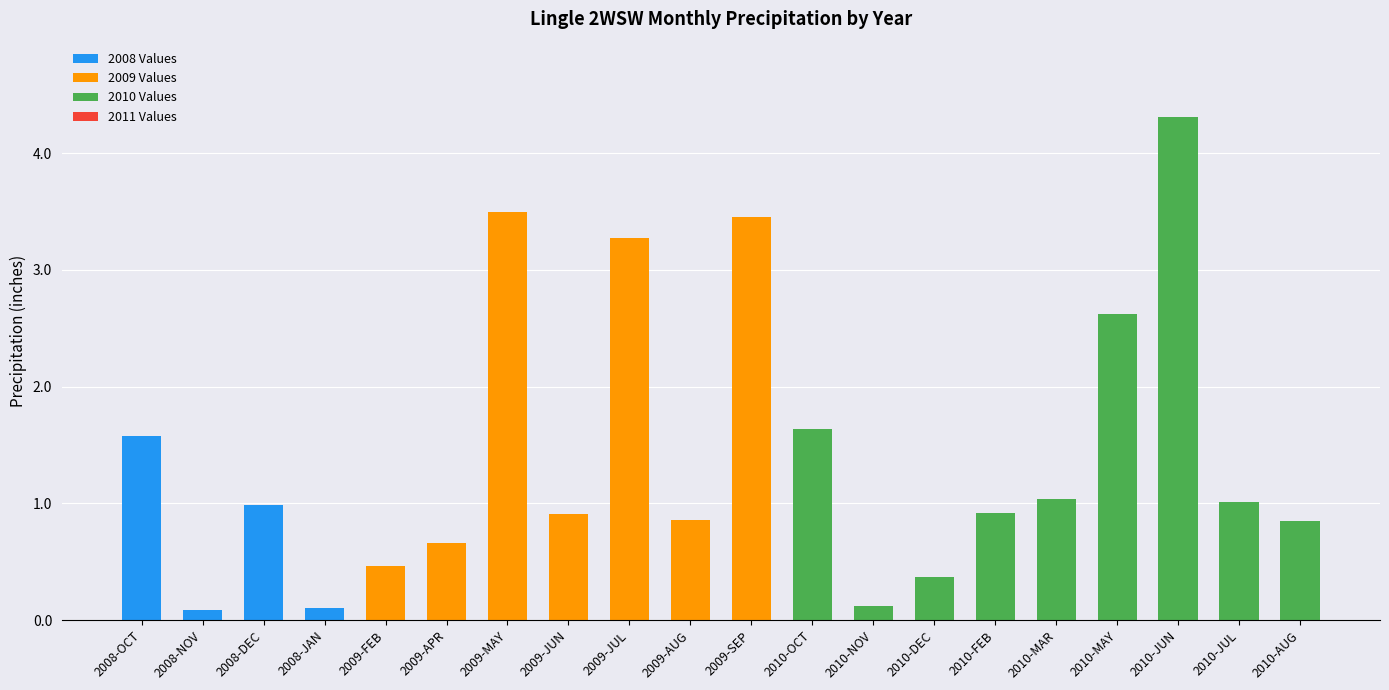

What is the sum of the 2008 Values values at 2008-DEC and 2010-MAY?

1.0